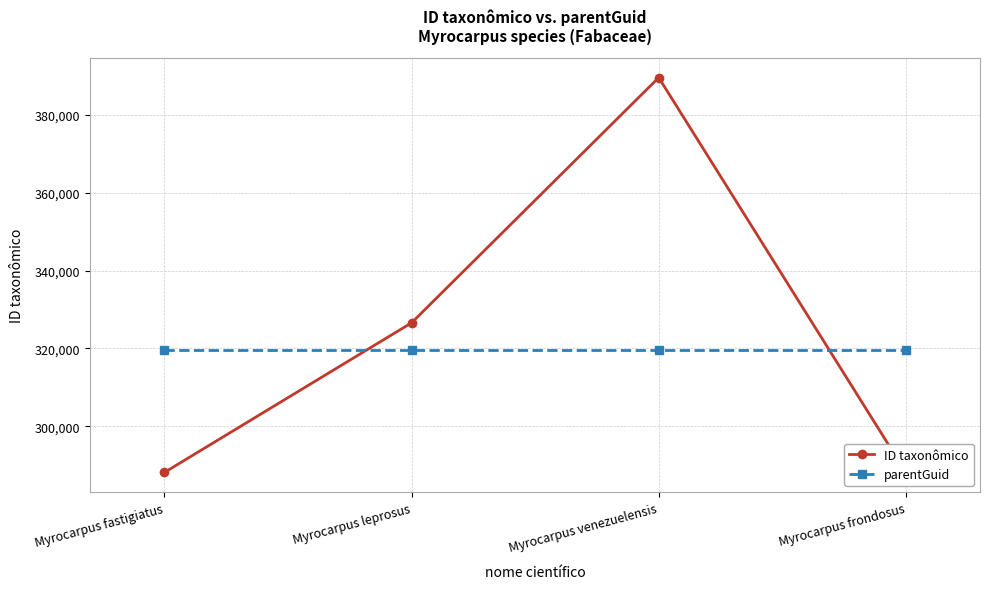

Which label corresponds to the largest value in the chart?

Myrocarpus venezuelensis